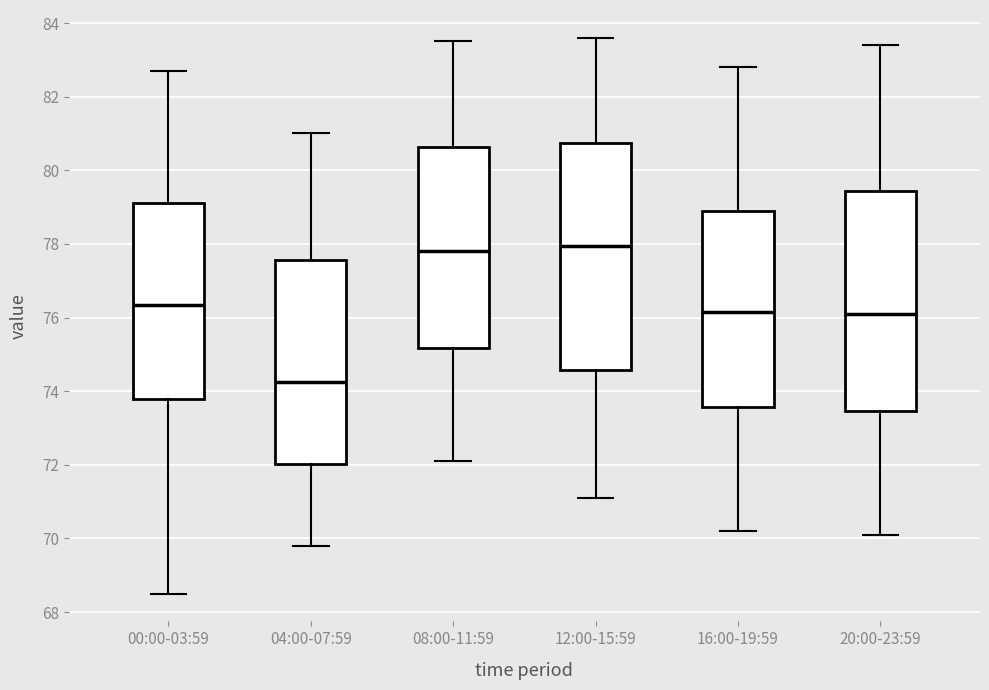

Which box has the lowest median line?

04:00-07:59